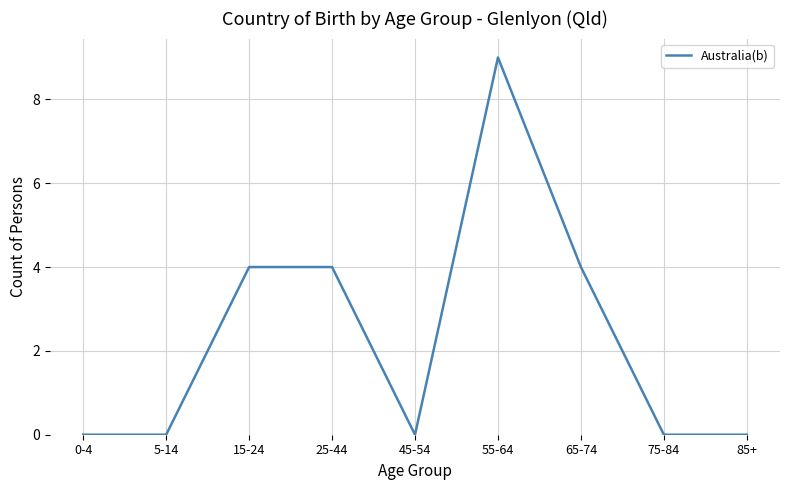

The chart shows a value of 14 at 55-64. True or false?

False